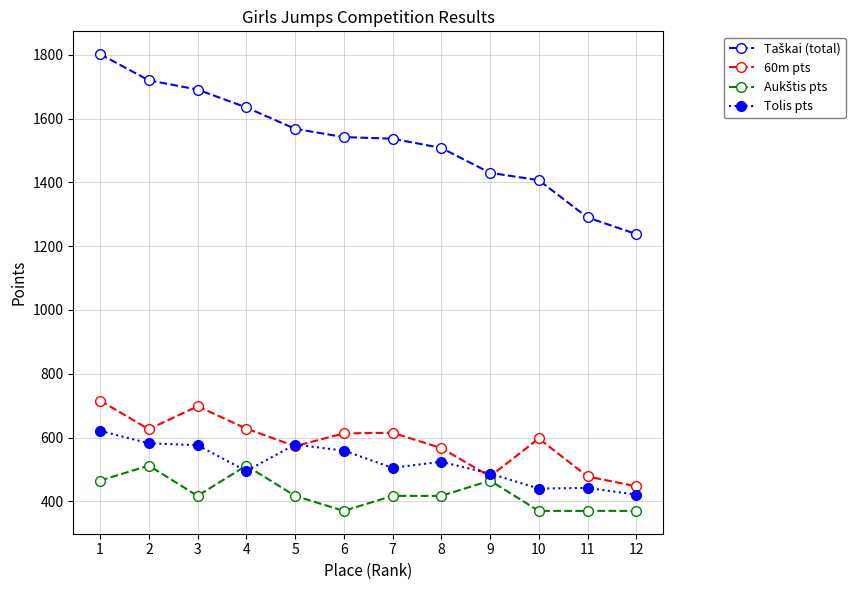

What is the total value across all series at 5?

3136